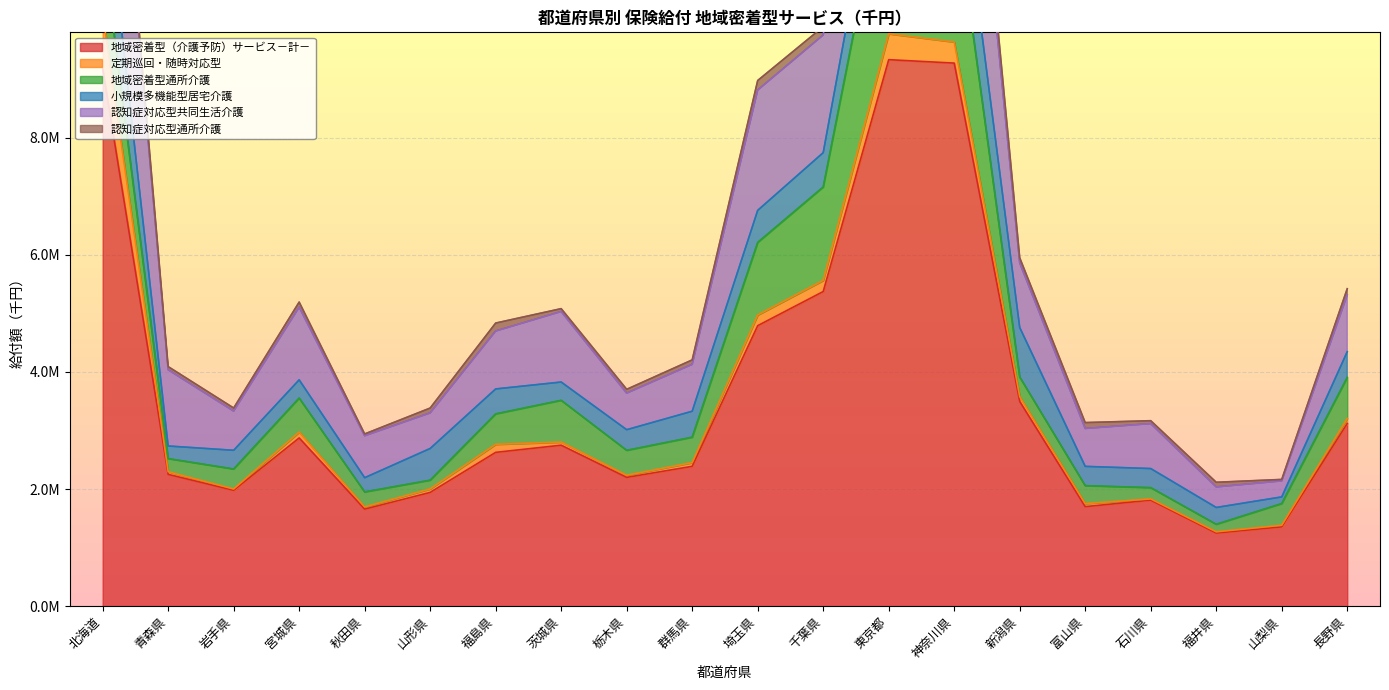

What is the difference between the 小規模多機能型居宅介護 values at 宮城県 and 長野県?

127740.2